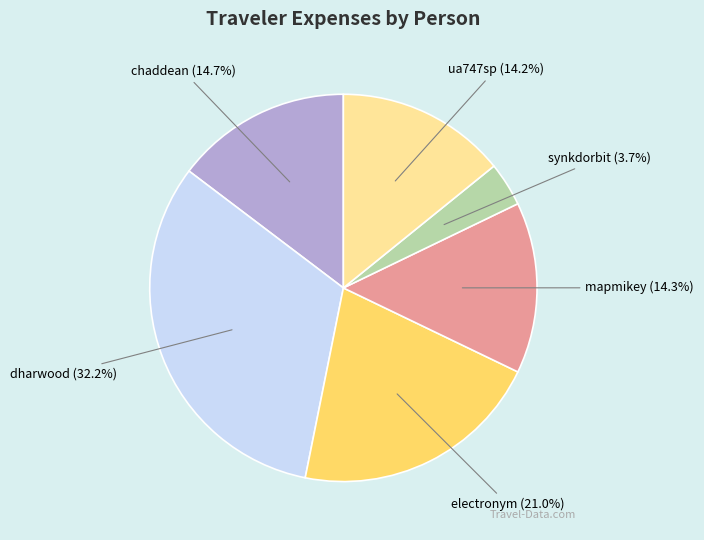

Is synkdorbit the majority of the pie?

No